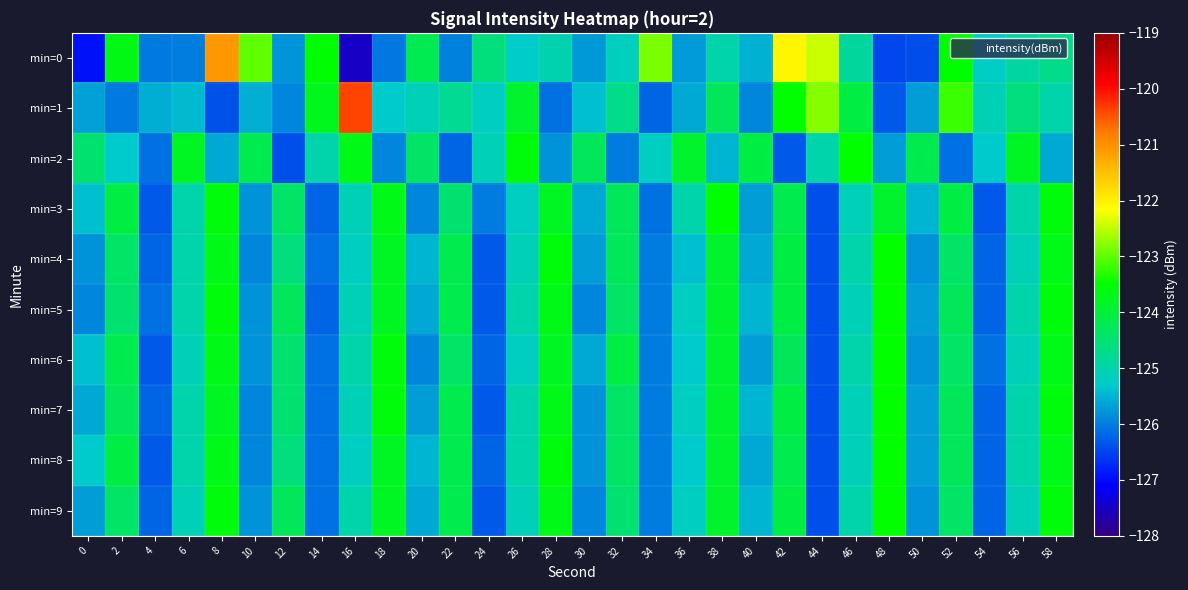

What is the total value across all series at 20?

-1253.4